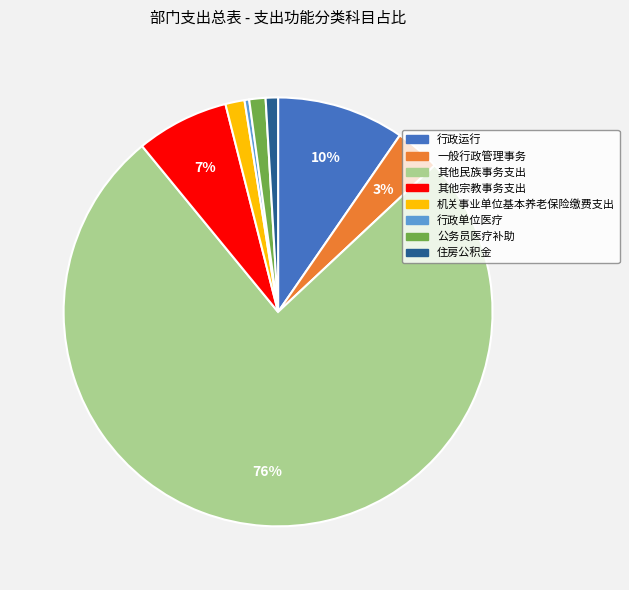

What is the largest slice in the pie chart?

其他民族事务支出